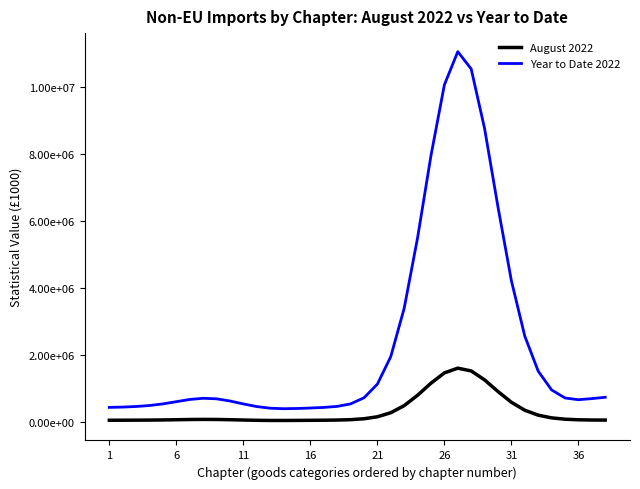

True or false: August 2022 and Year to Date 2022 cross at least once.

False